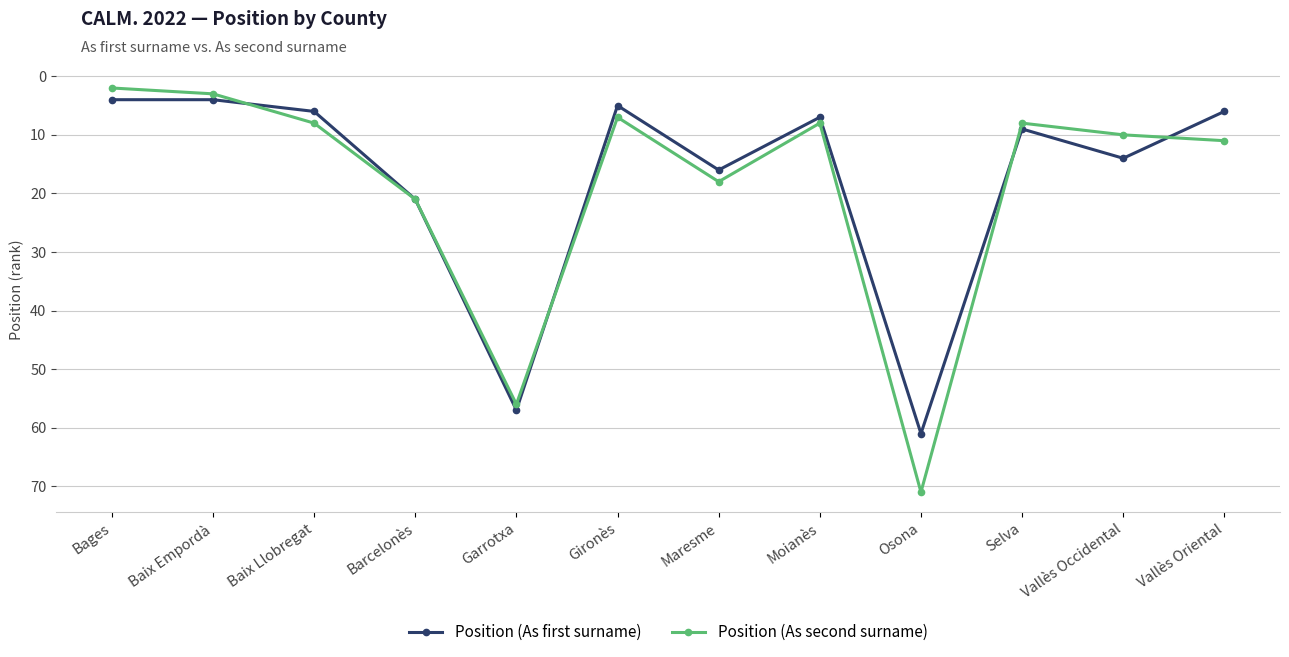

At which category does Position (As first surname) reach its first local peak?

Garrotxa